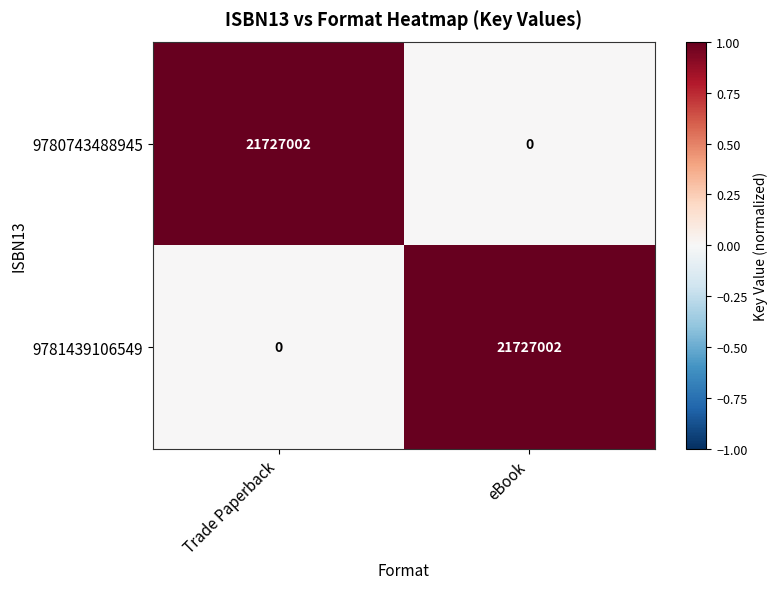

At eBook, list the series in order from smallest to largest.

9780743488945, 9781439106549